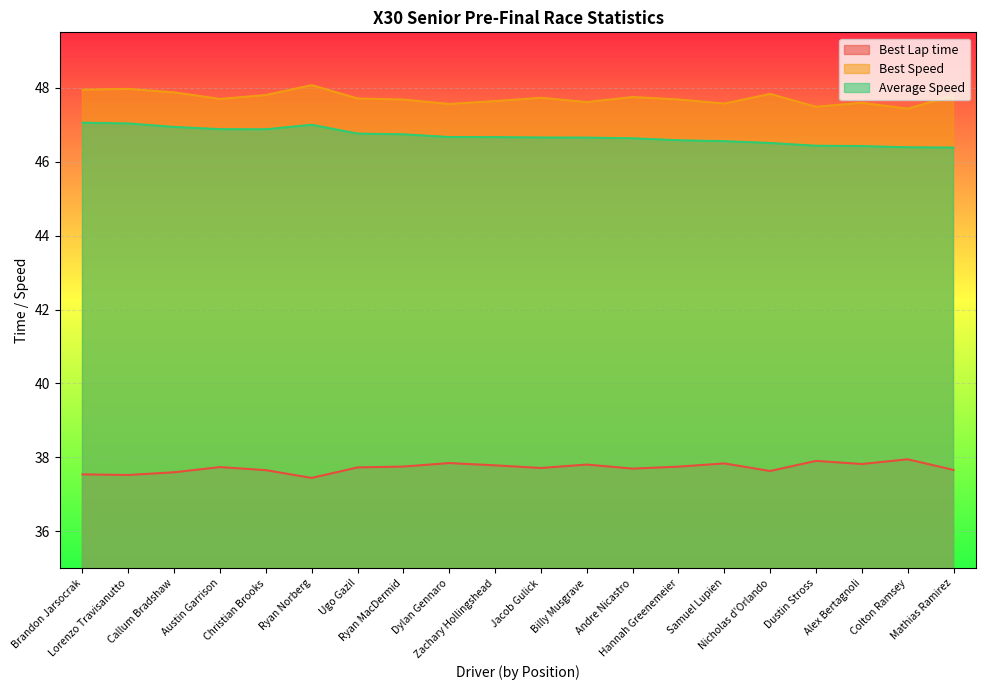

What is the maximum value shown in the chart?

48.1